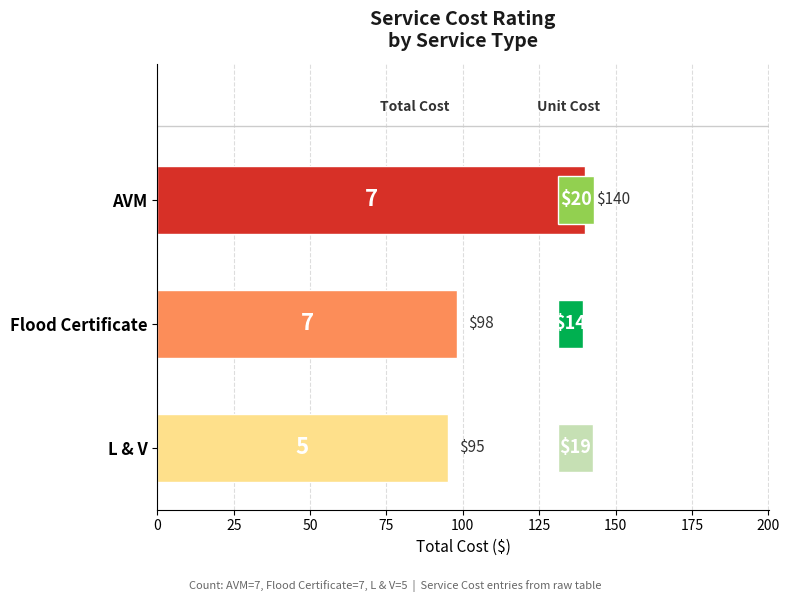

How many series are shown in this chart?

1